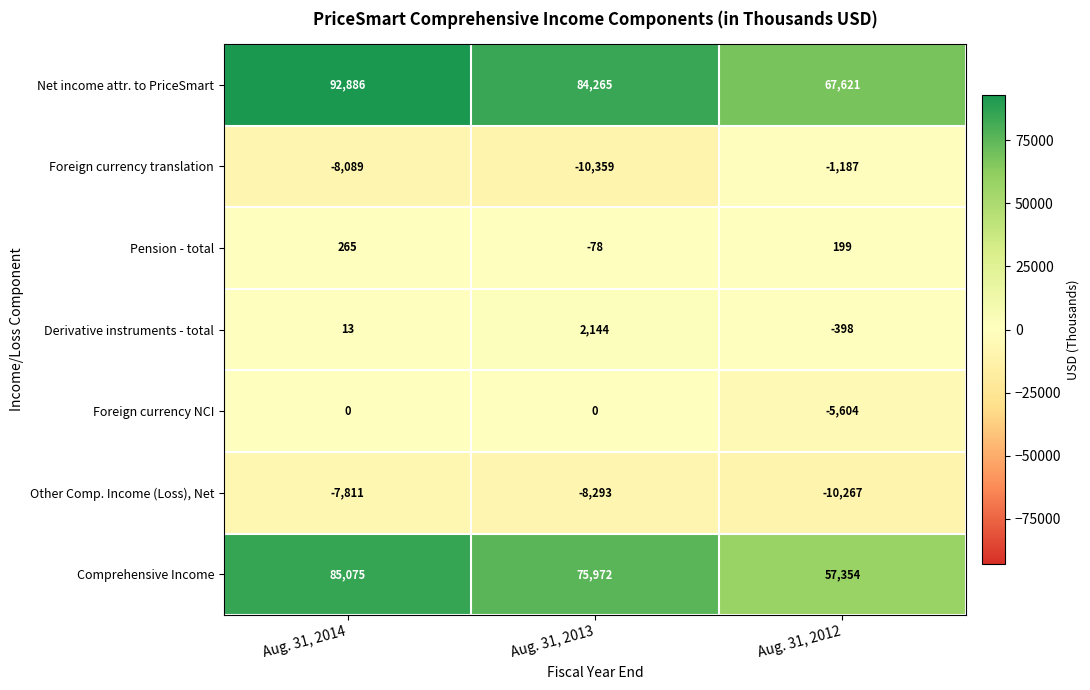

Count the Net income attr. to PriceSmart values in the range 67621 to 92886.

3